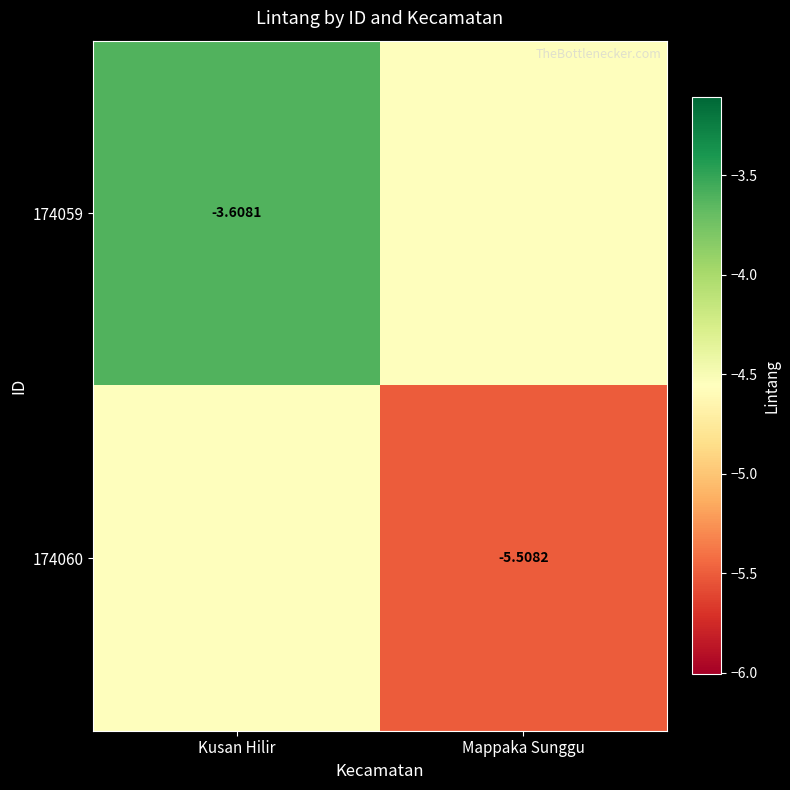

Rank the series at Mappaka Sunggu from highest to lowest value.

174059, 174060